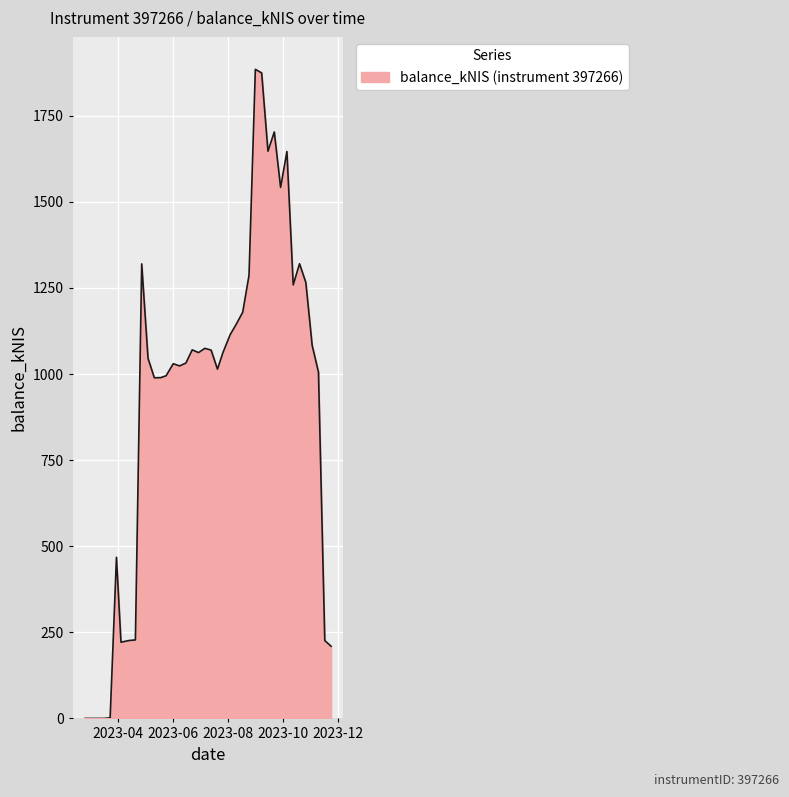

What is the maximum value shown in the chart?

1884.9